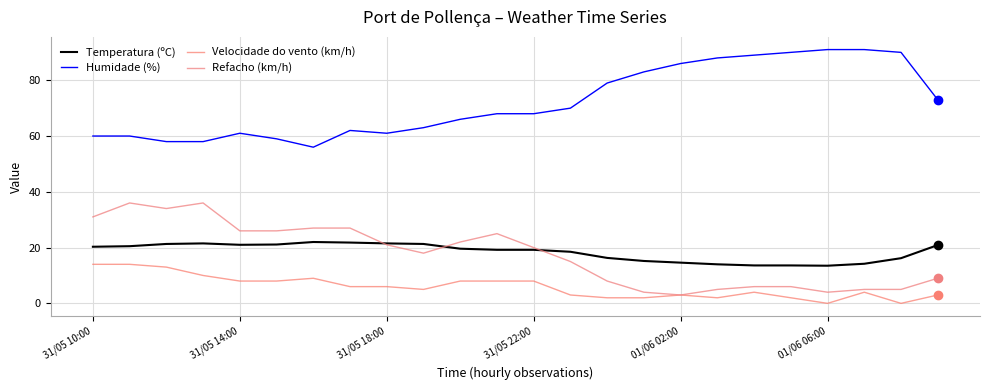

True or false: Velocidade do vento (km/h) and Humidade (%) intersect in this chart.

False